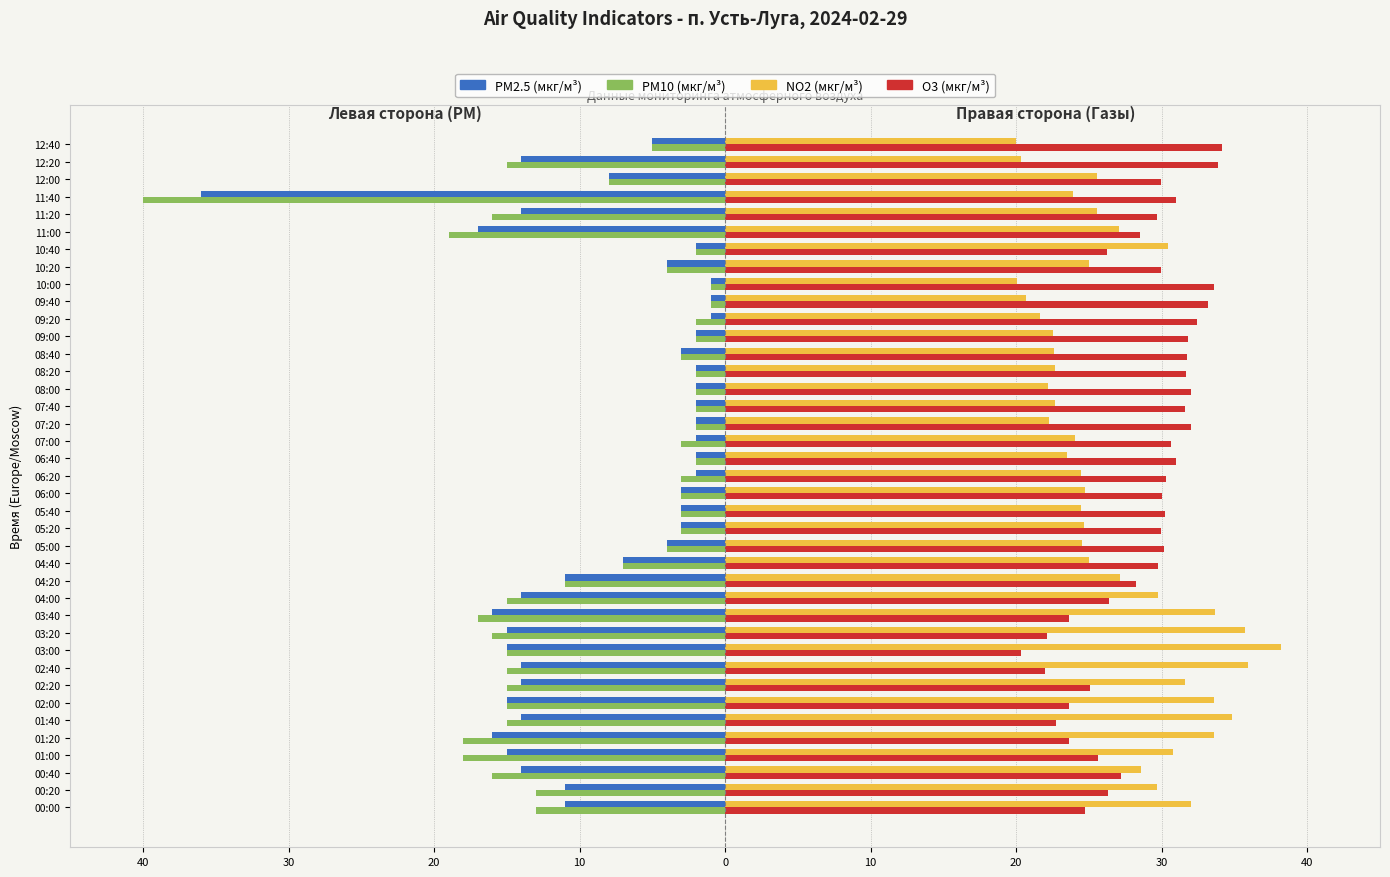

What are all the series names shown in the legend?

PM2.5 (мкг/м³), PM10 (мкг/м³), NO2 (мкг/м³), O3 (мкг/м³)